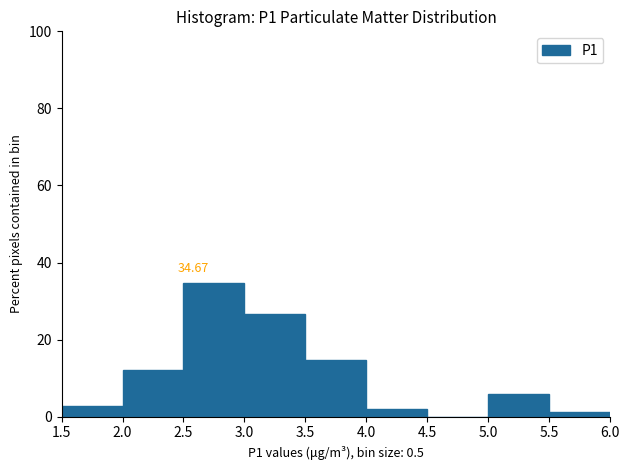

Over which range of the x-axis is the bar tallest?

2.5 to 3.0